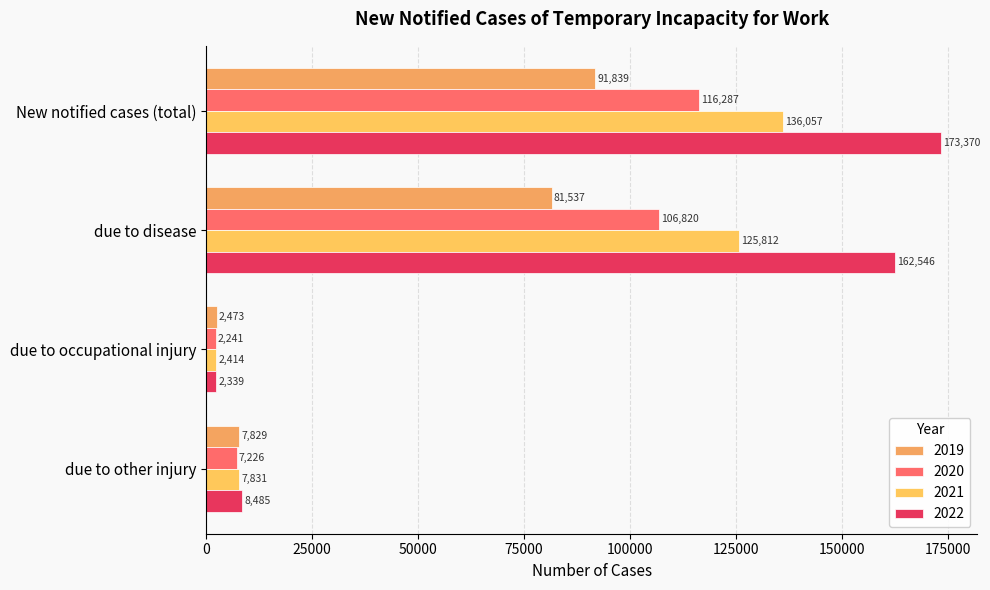

At how many categories does at least one series exceed 169006?

1